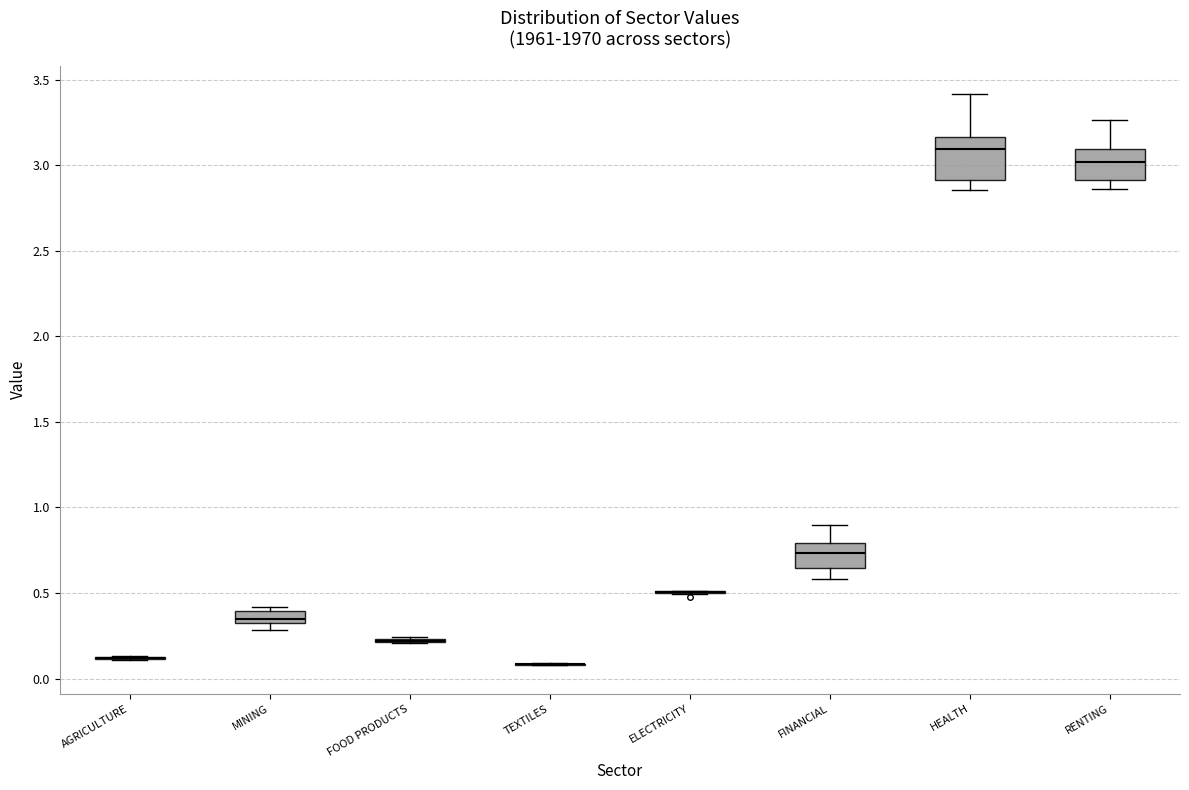

Comparing the boxes themselves (not the whiskers), which one is the tallest?

HEALTH